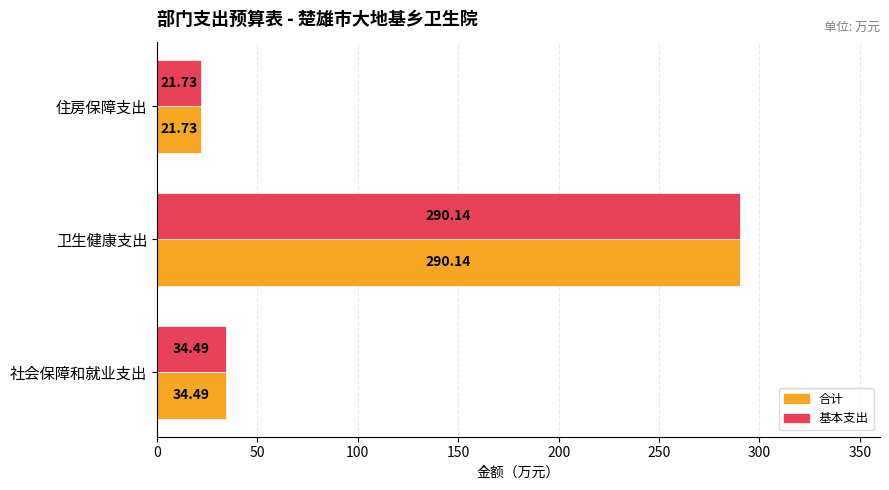

Rank the categories by 合计 value from highest to lowest.

卫生健康支出, 社会保障和就业支出, 住房保障支出